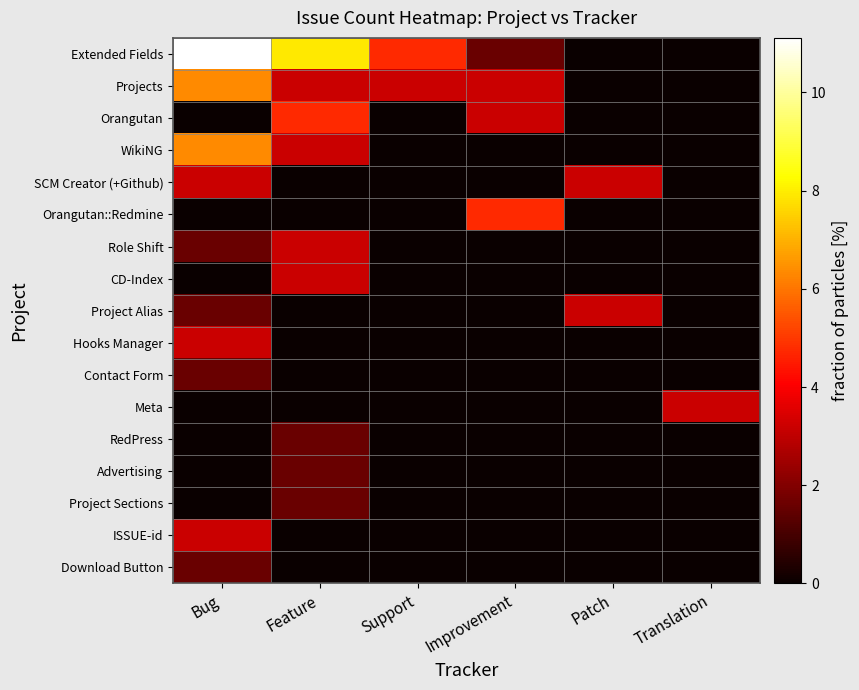

Which has a higher value, Feature or Bug?

Bug